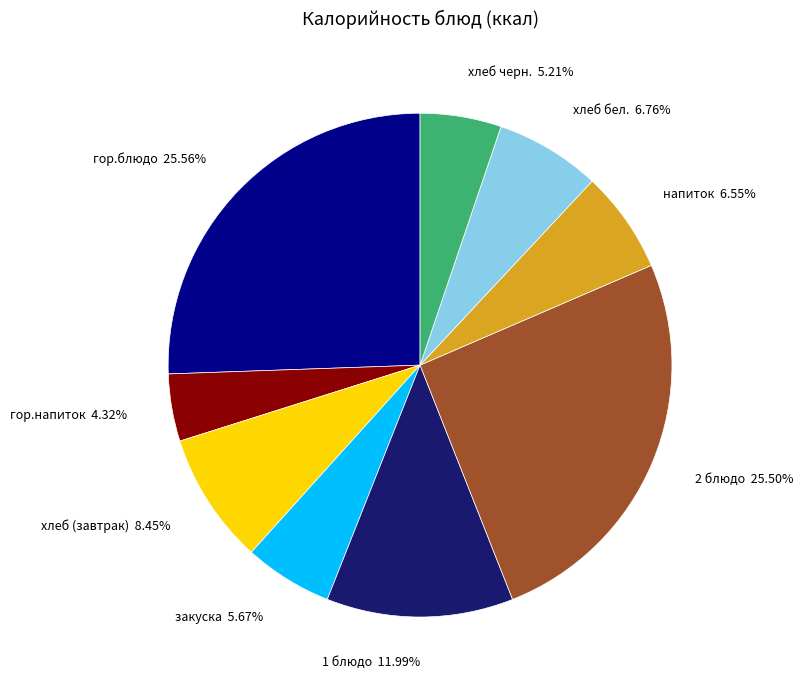

Is the sum of хлеб бел. and 2 блюдо greater than half?

No